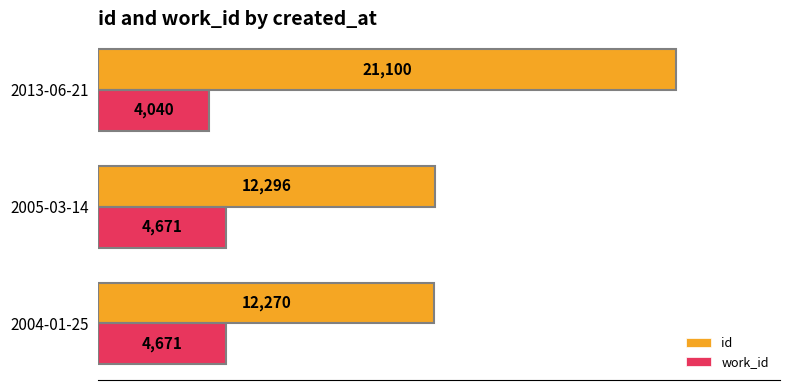

What is the difference between the maximum and minimum values in the id series?

8830